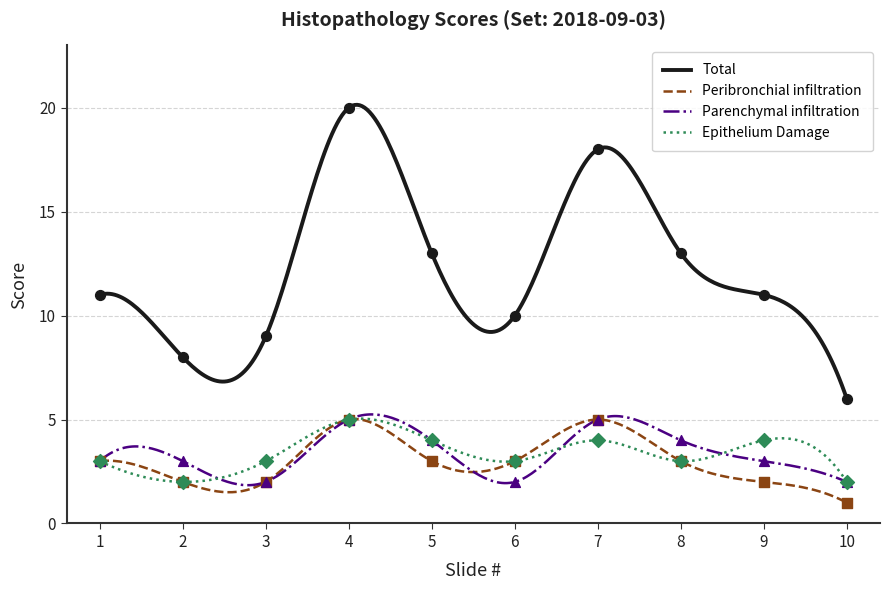

Which series has the largest Y range (max minus min)?

Total